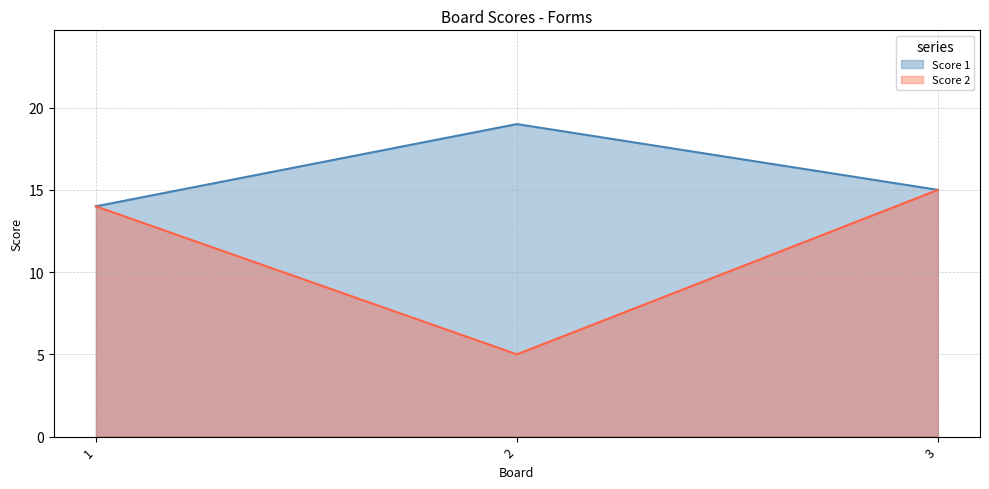

What is the greatest value displayed?

19